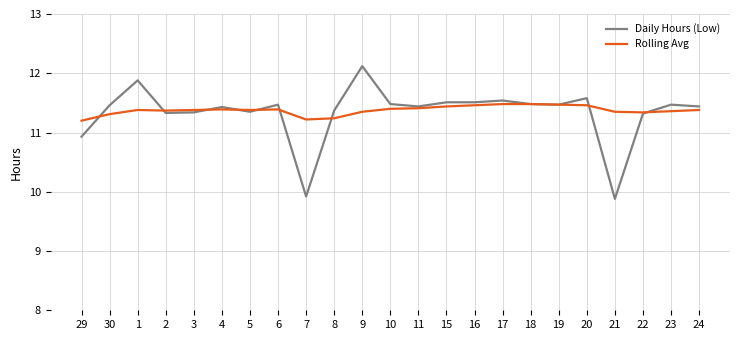

True or false: Daily Hours (Low) has a value of 19.3 at 10.

False